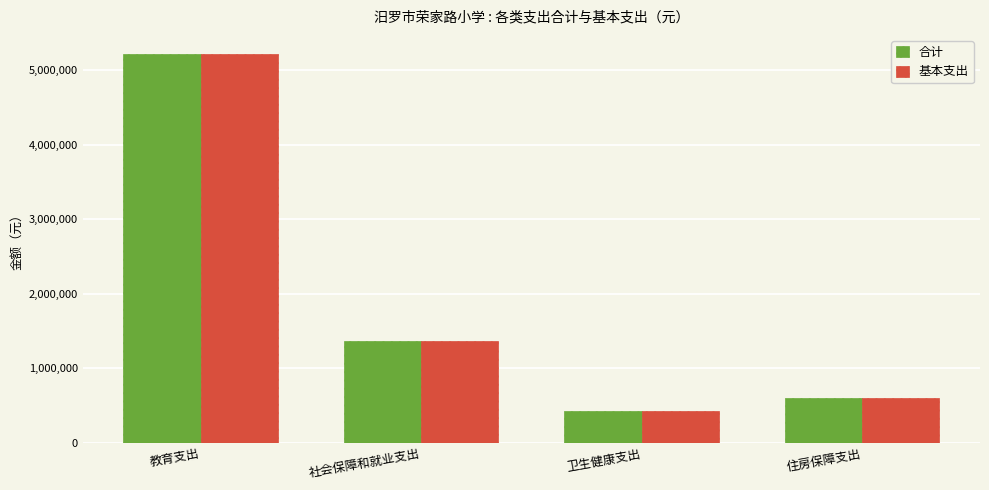

What position from the right is 教育支出?

4